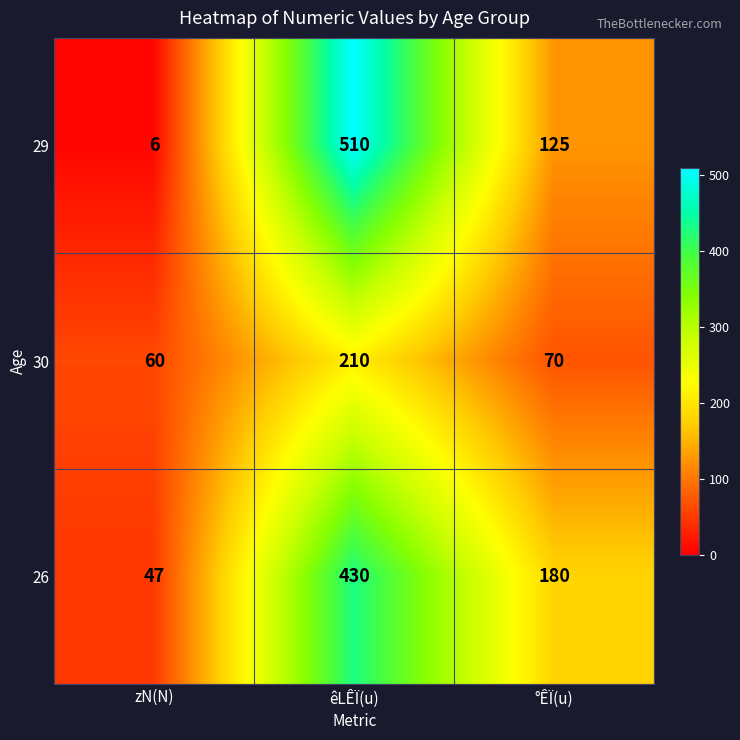

Reading right to left, what are all the values shown in this chart?

29: 125	510	6
30: 70	210	60
26: 180	430	47